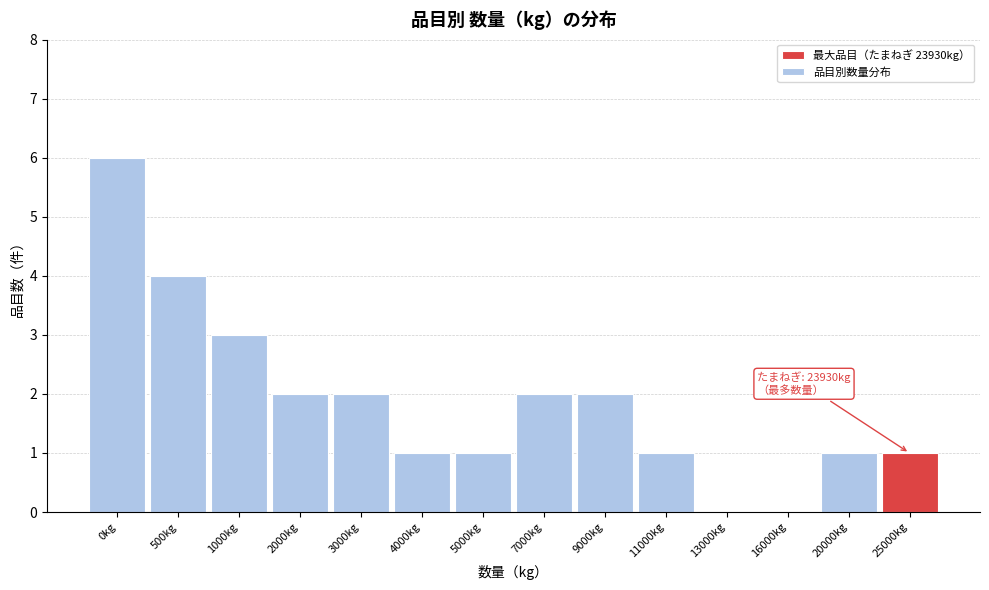

Reading right to left, extract all data points from this chart.

25000kg=1	20000kg=1	16000kg=0	13000kg=0	11000kg=1	9000kg=2	7000kg=2	5000kg=1	4000kg=1	3000kg=2	2000kg=2	1000kg=3	500kg=4	0kg=6